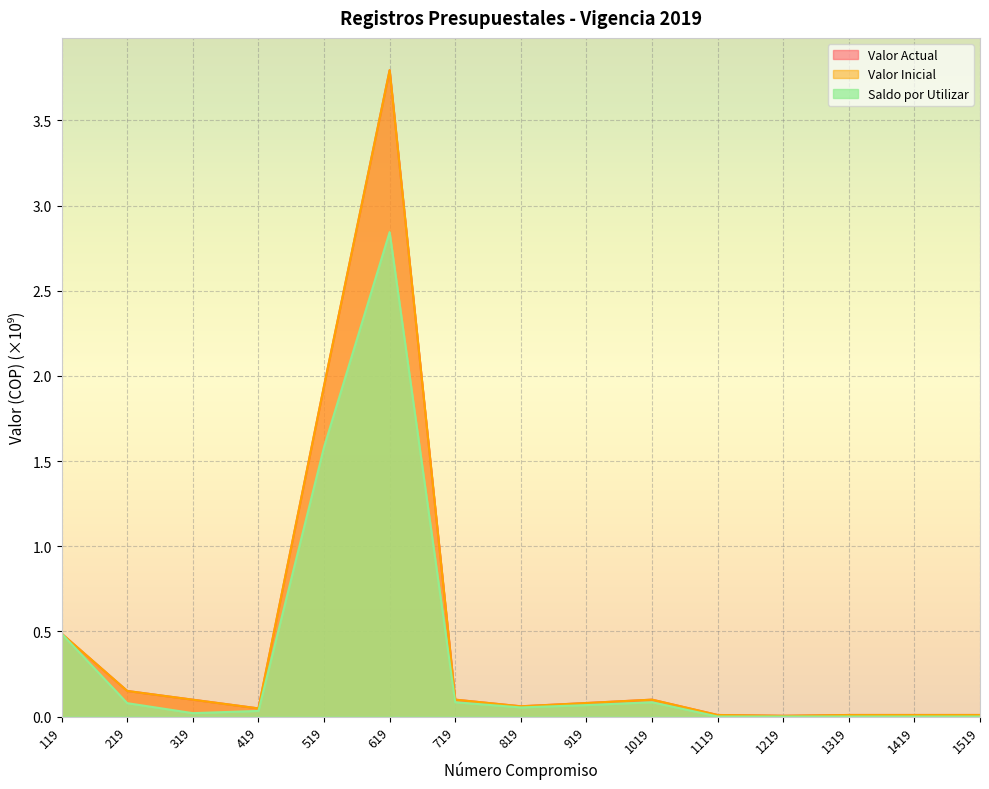

Reading right to left, what are all the values shown in this chart?

Valor Actual: 1519=0.0	1419=0.0	1319=0.0	1219=0.0	1119=0.0	1019=0.1	919=0.1	819=0.1	719=0.1	619=3.8	519=1.9	419=0.0	319=0.1	219=0.1	119=0.5
Valor Inicial: 1519=0.0	1419=0.0	1319=0.0	1219=0.0	1119=0.0	1019=0.1	919=0.1	819=0.1	719=0.1	619=3.8	519=1.9	419=0.0	319=0.1	219=0.1	119=0.5
Saldo por Utilizar: 1519=0.0	1419=0.0	1319=0.0	1219=0.0	1119=0.0	1019=0.1	919=0.1	819=0.1	719=0.1	619=2.8	519=1.6	419=0.0	319=0.0	219=0.1	119=0.5